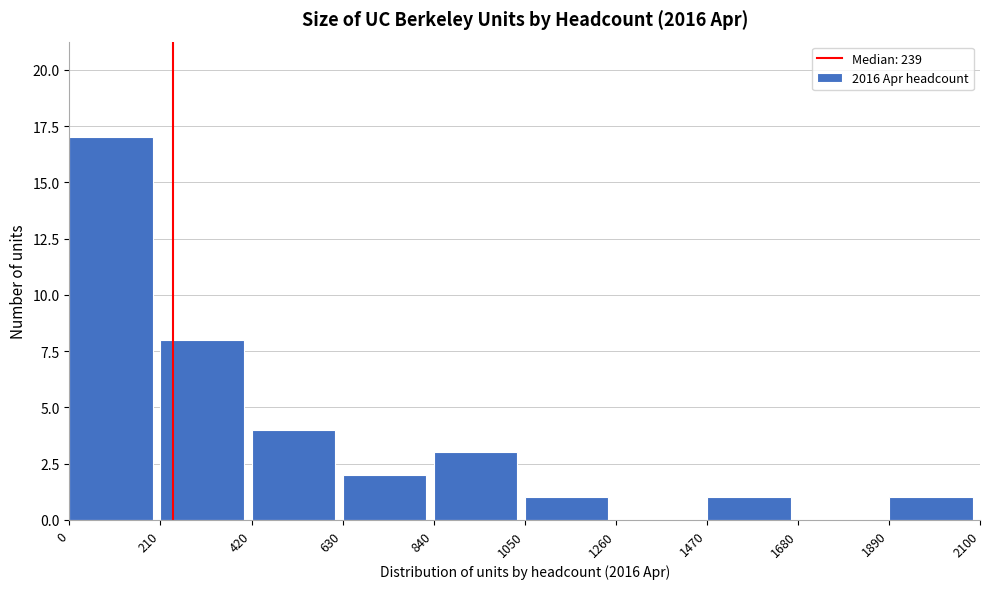

Reading left to right, list every bar in this chart as the range it spans on the x-axis followed by its height. The values are not printed on the chart, so give them approximately, as read against the axis.

0 to 210: 17
210 to 420: 8
420 to 630: 4
630 to 840: 2
840 to 1050: 3
1050 to 1260: 1
1260 to 1470: 0
1470 to 1680: 1
1680 to 1890: 0
1890 to 2100: 1